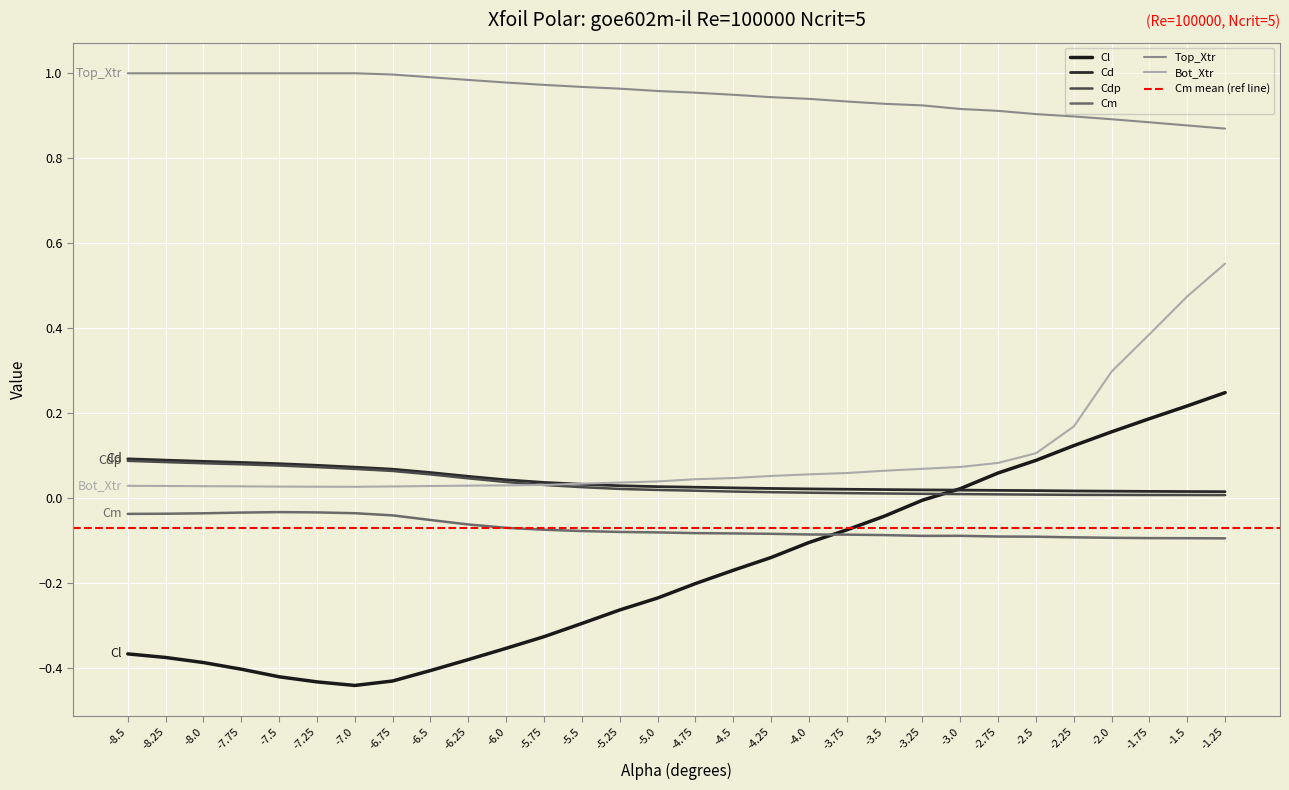

What is the total value across all series at -7.25?

0.7